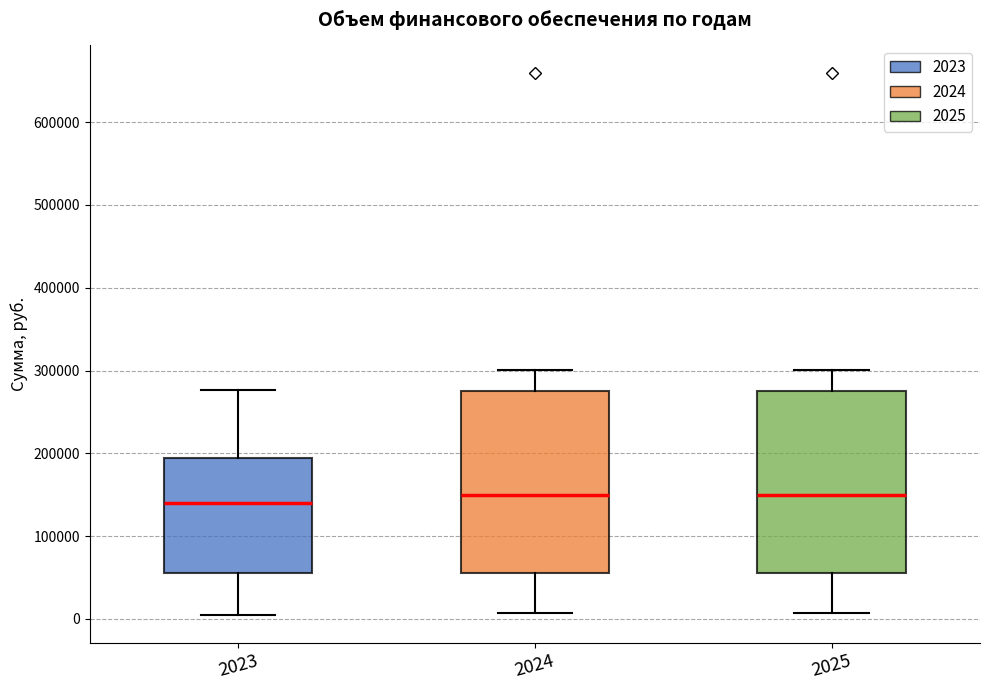

Where does the median line of the box at x = 2023 sit on the y-axis? The values are not printed on the chart, so give them approximately, as read against the axis.

140000